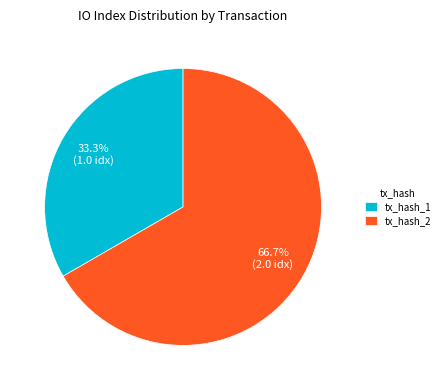

Count the number of slices in the pie.

2